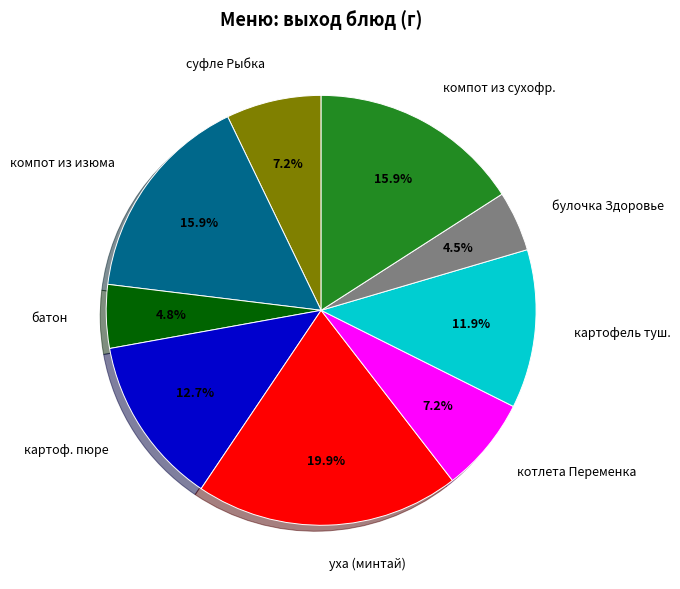

What is the ratio of the value at картофель туш. to the value at батон?

2.5